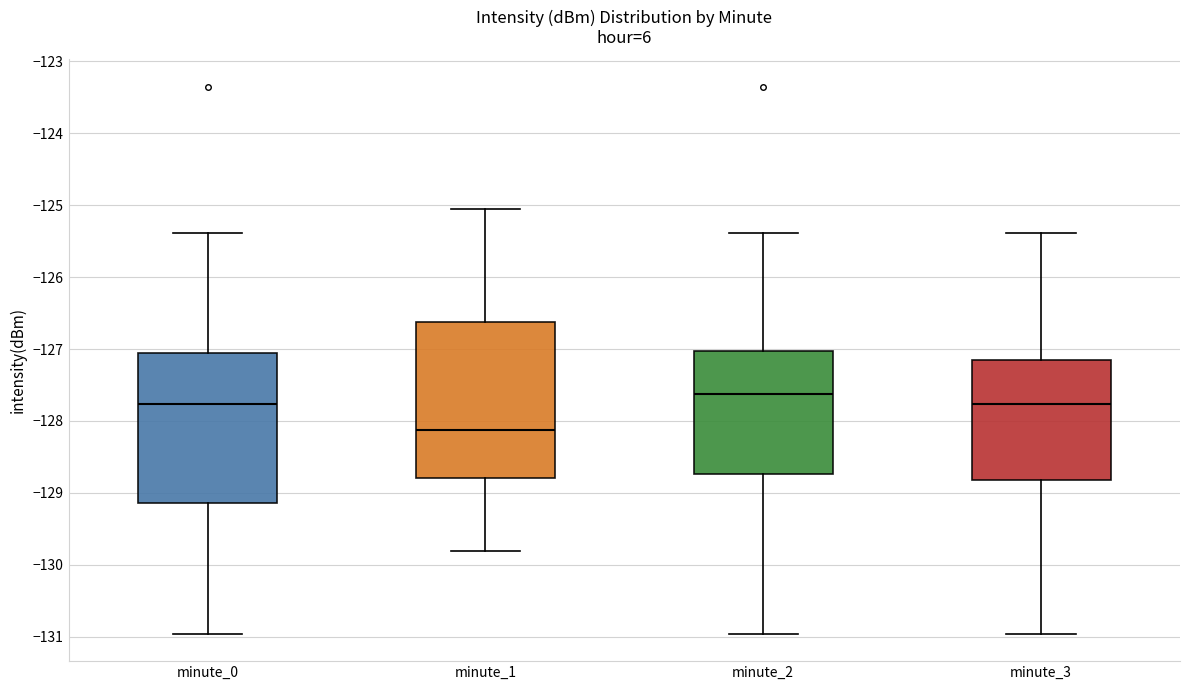

Where does the lower whisker of the box for minute_3 end on the y-axis? The values are not printed on the chart, so give them approximately, as read against the axis.

-131.0